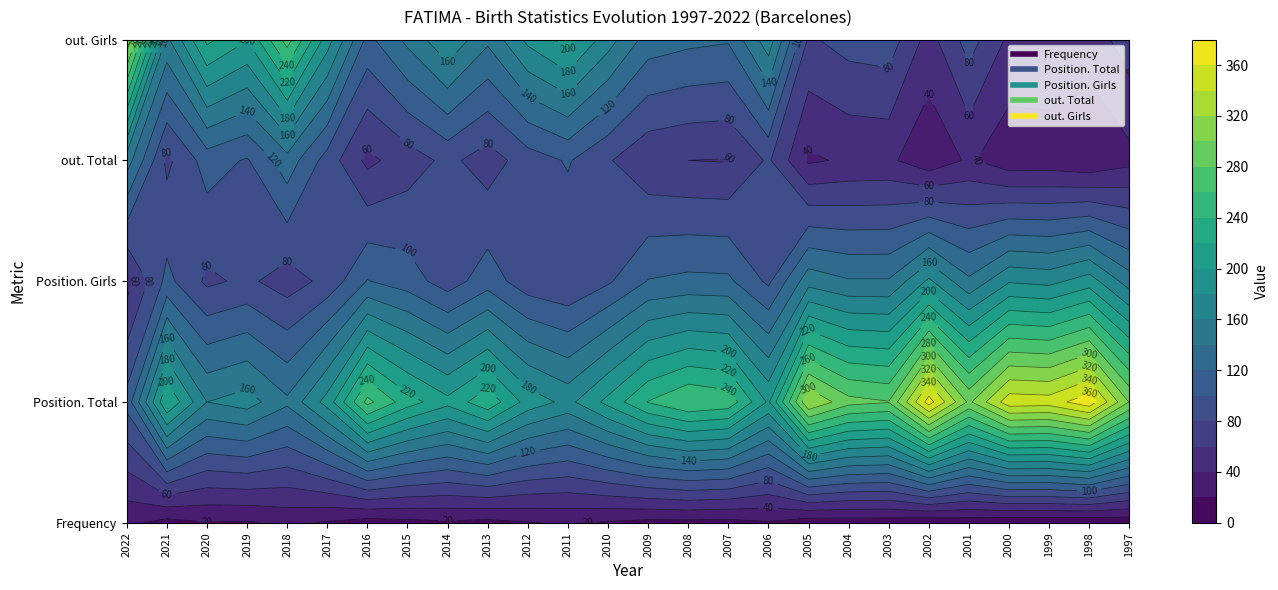

List the labels in order of Frequency value, largest first.

2022, 2018, 2011, 2020, 2012, 2019, 2017, 2010, 2006, 2014, 2015, 2013, 2009, 2008, 2021, 2007, 2016, 2004, 2003, 2005, 2001, 1997, 2002, 2000, 1999, 1998